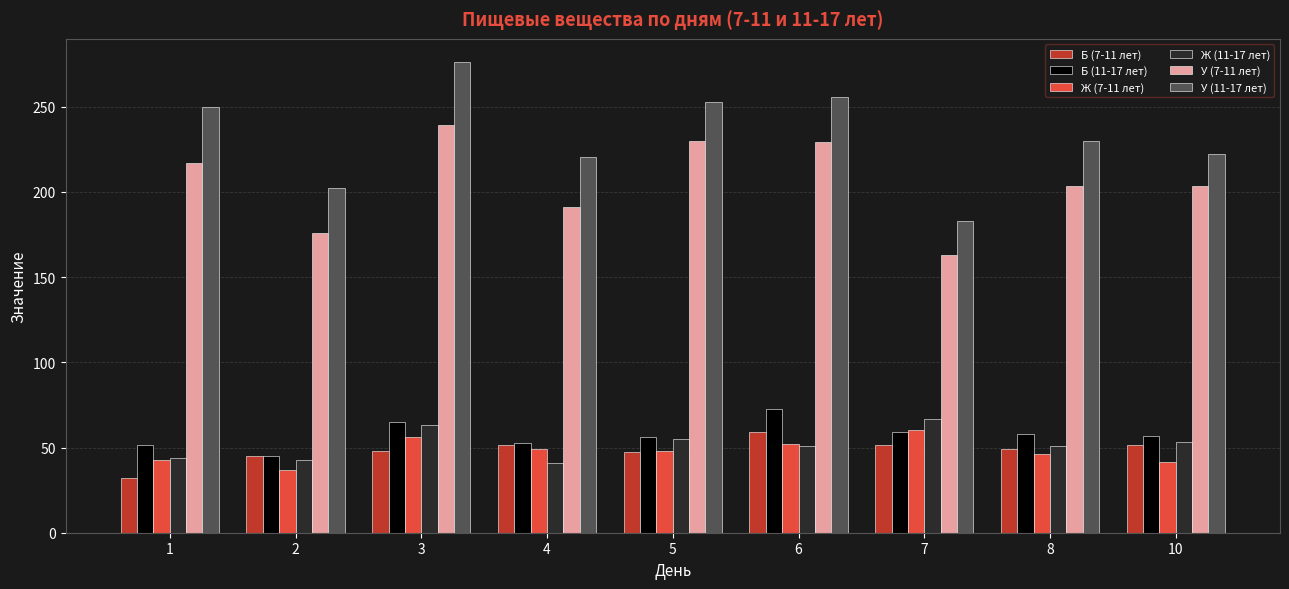

What is the maximum value for Б (7-11 лет)?

59.2